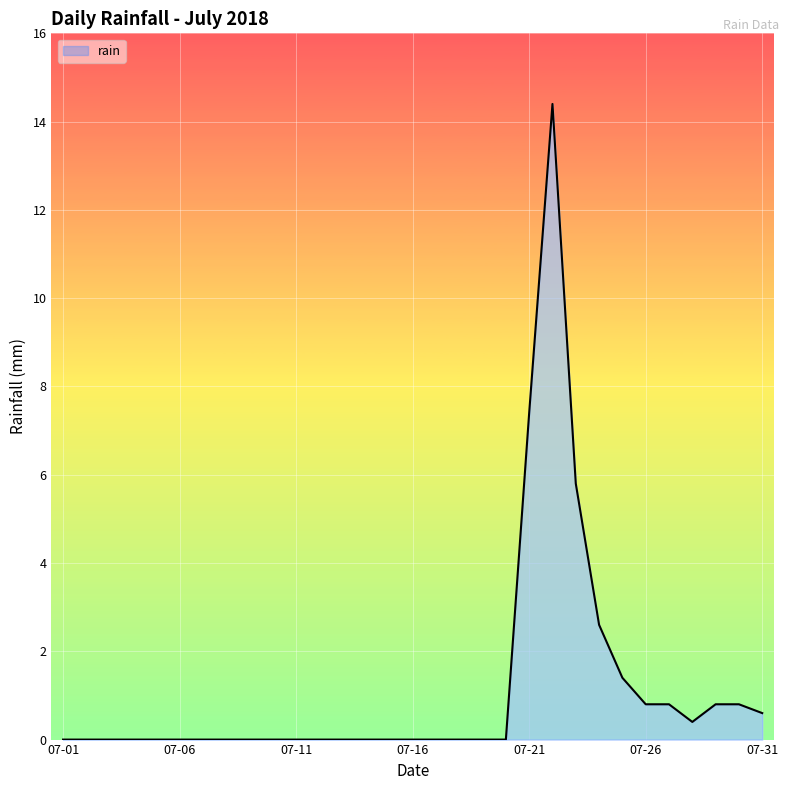

Reading left to right, extract all data points from this chart.

0.0	0.0	0.0	0.0	0.0	0.0	0.0	0.0	0.0	0.0	0.0	0.0	0.0	0.0	0.0	0.0	0.0	0.0	0.0	0.0	7.4	14.4	5.8	2.6	1.4	0.8	0.8	0.4	0.8	0.8	0.6